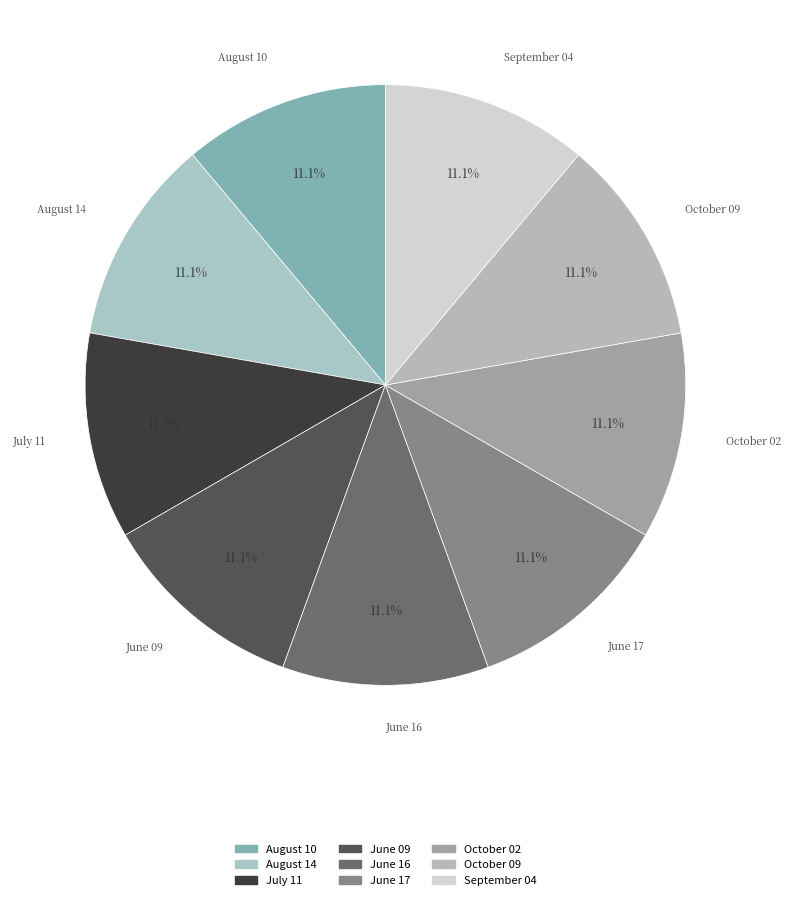

What portion of the pie excludes August 10?

88.9%